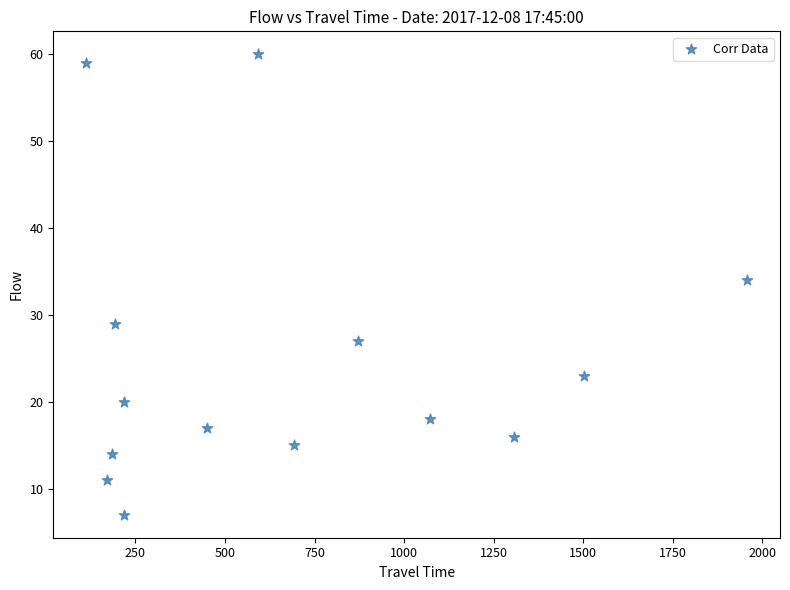

What Y value in the scatter plot is closest to 33?

34